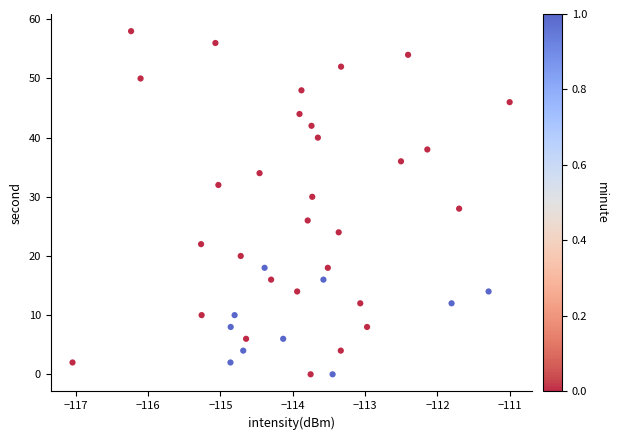

What is the range of Y values (max minus min)?

58